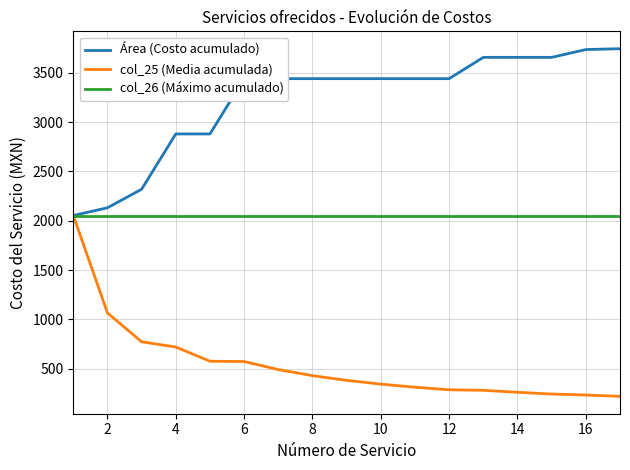

What is the sum of all col_26 (Máximo acumulado) values?

34894.5